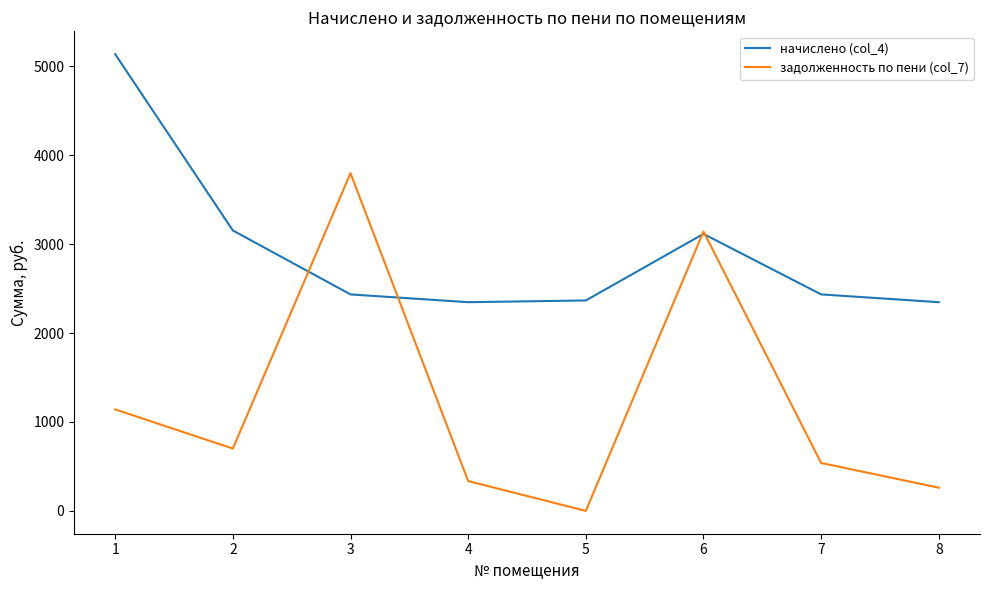

What is the average value of the задолженность по пени (col_7) series?

1239.8